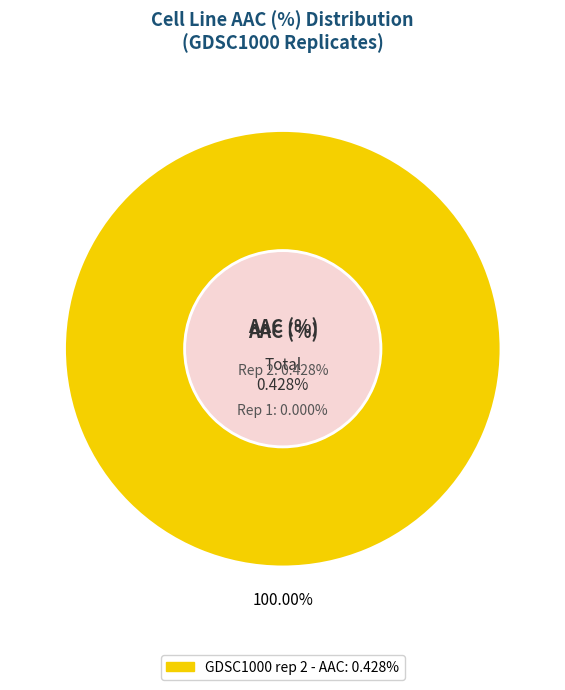

Is it true that GDSC1000 rep 2 is 100% of the pie?

True